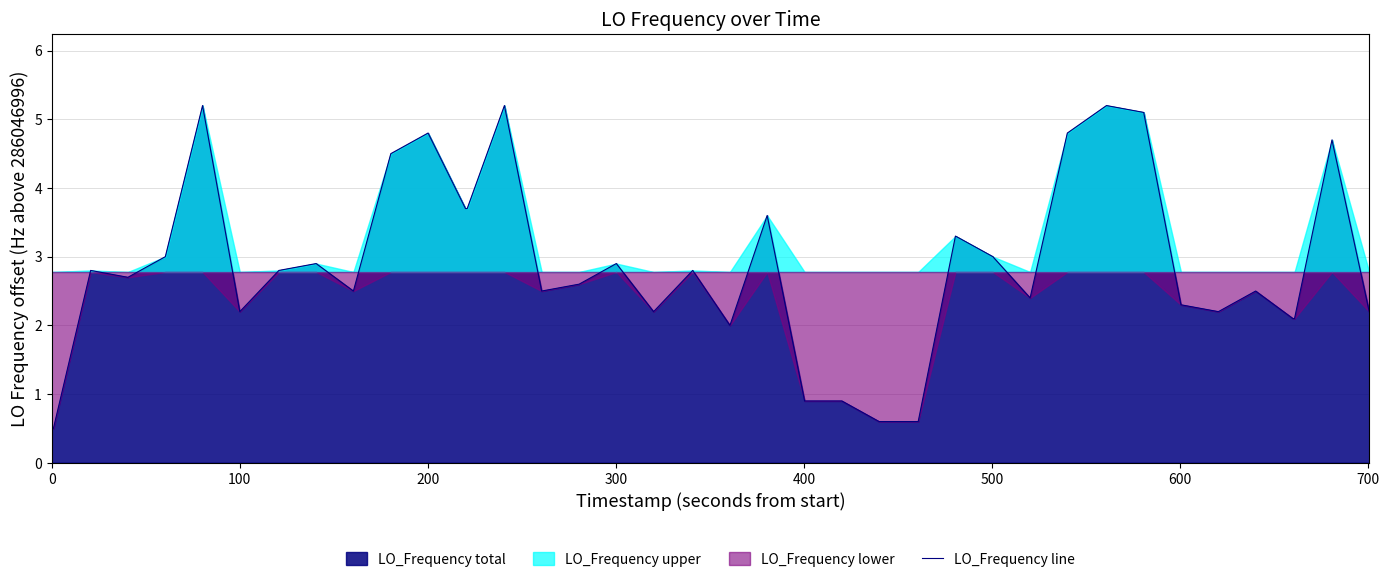

How many interior local valleys (lower than both neighbors) does the data have?

8